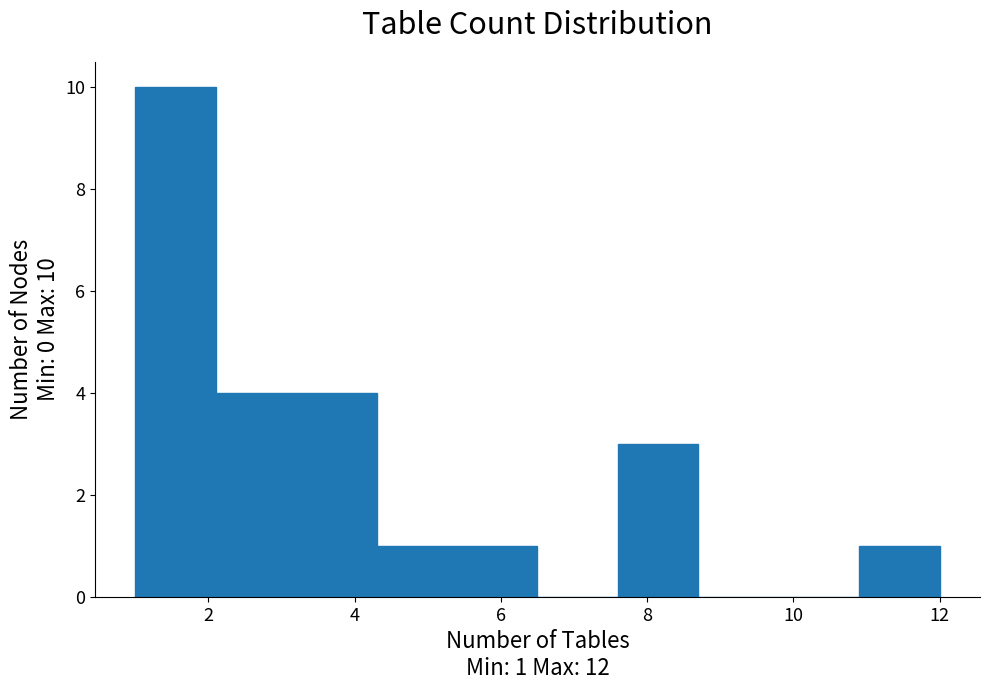

Over which range of the x-axis is the bar tallest?

1.0 to 2.1